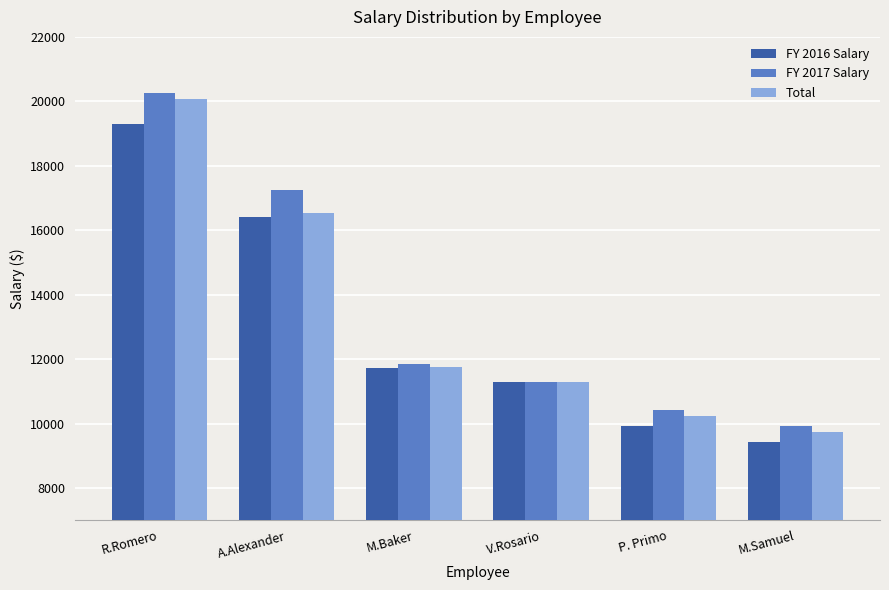

The FY 2016 Salary series shows 33213.6 at R.Romero. True or false?

False